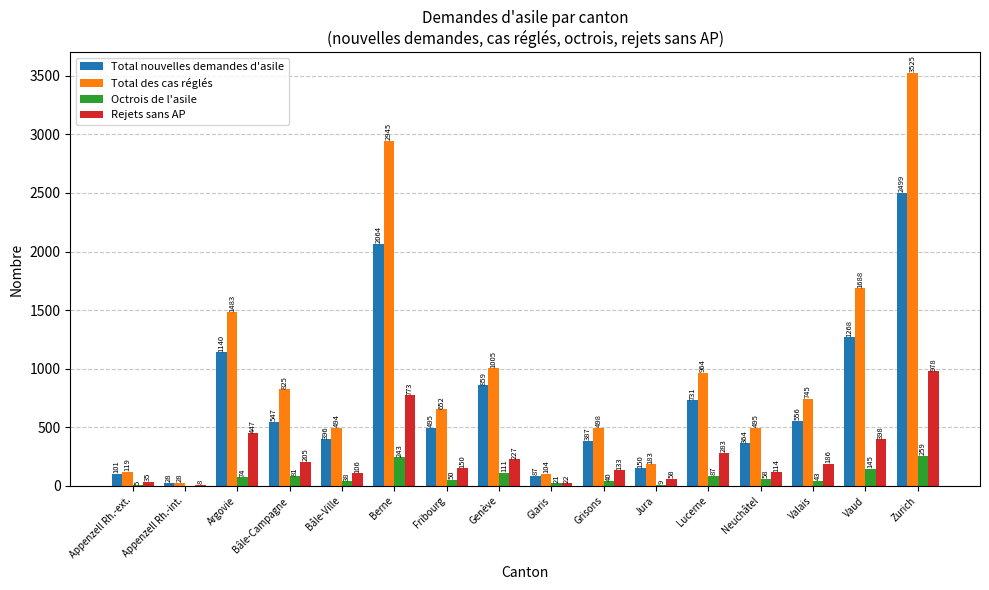

Which series has the largest total across all categories?

Total des cas réglés